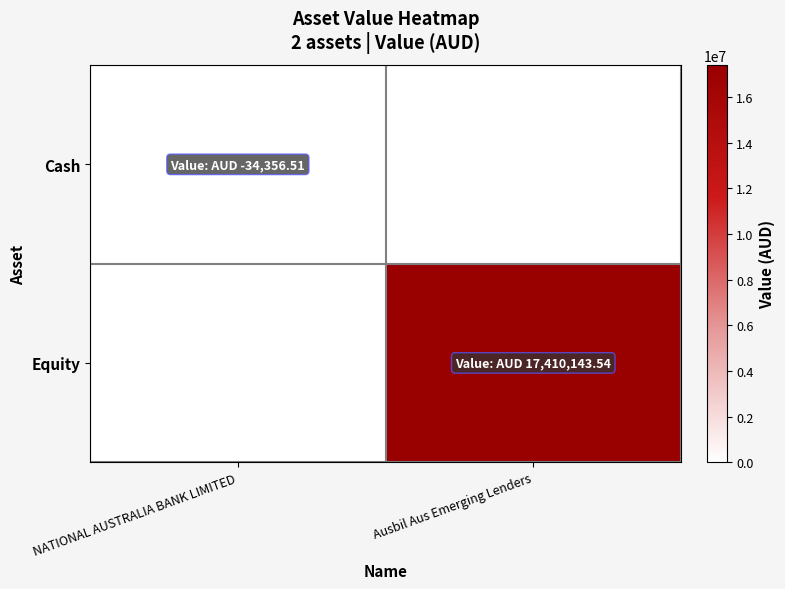

What is the total value across all series at NATIONAL AUSTRALIA BANK LIMITED?

34356.5